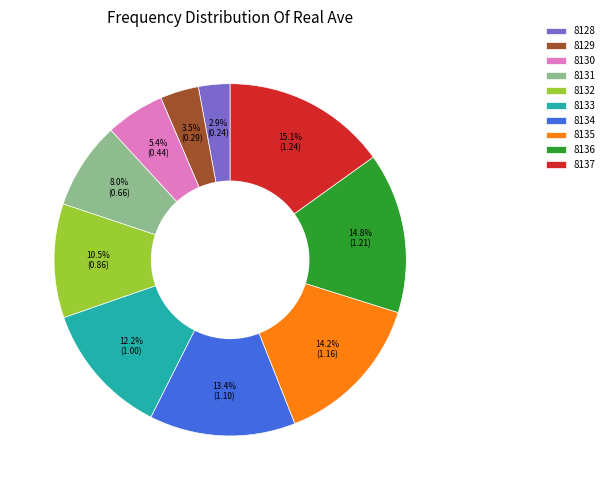

How many slices are in this pie chart?

10